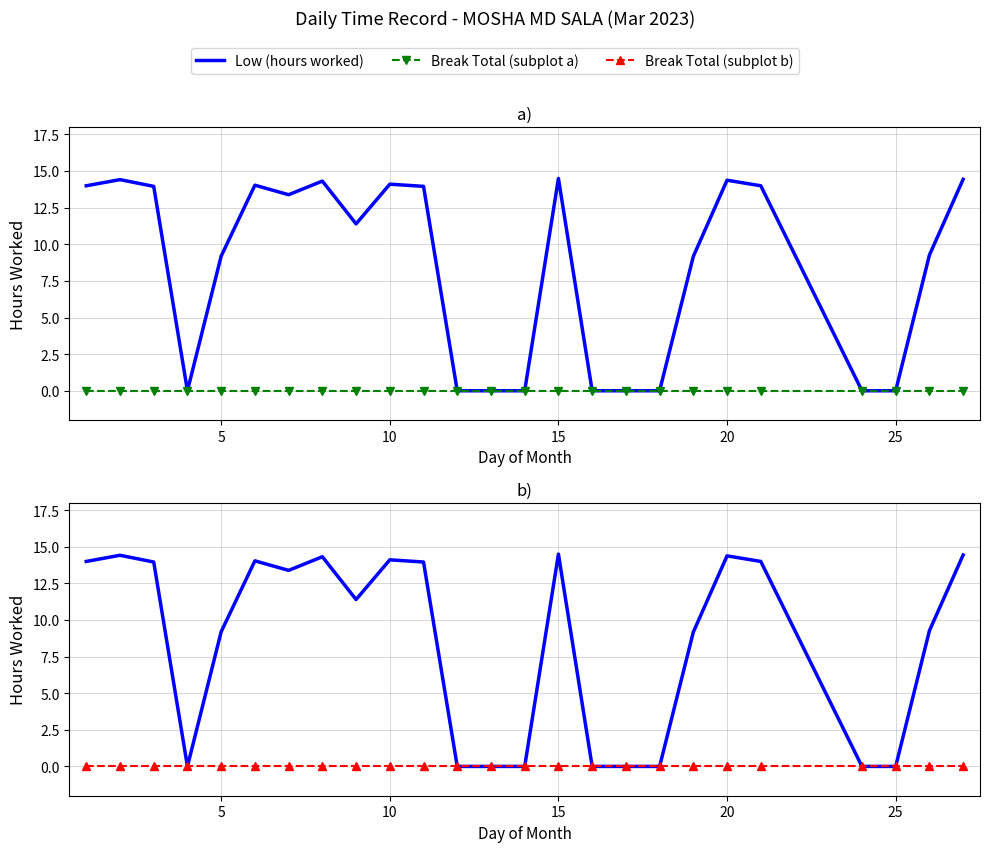

True or false: Low (hours worked) and Break Total intersect in this chart.

False